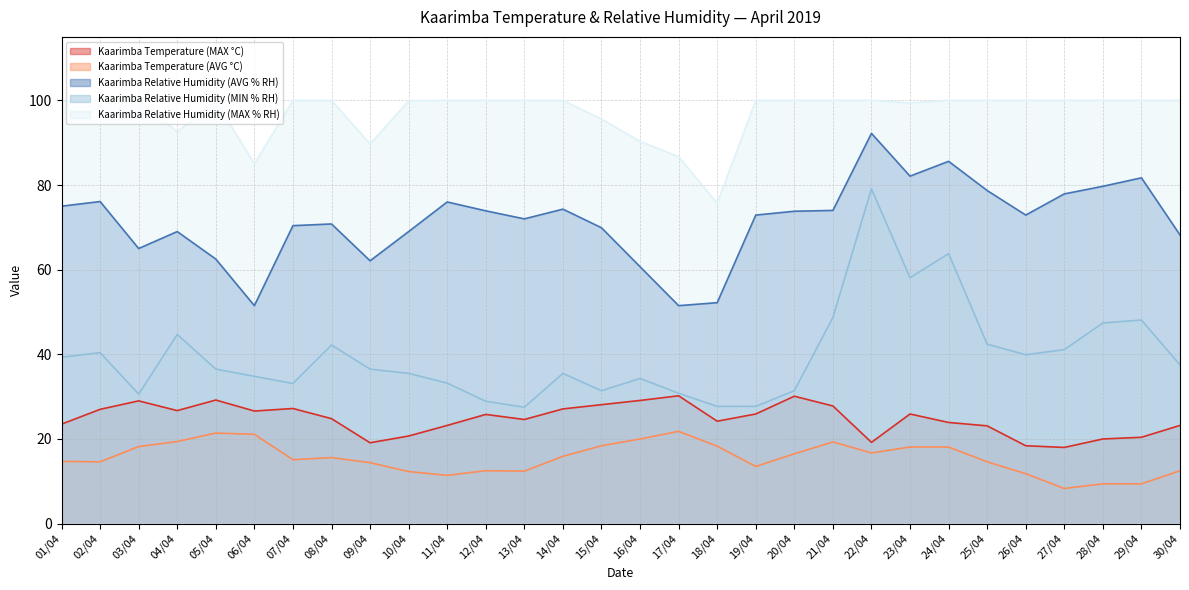

What are all the series names shown in the legend?

Kaarimba Temperature (MAX °C), Kaarimba Temperature (AVG °C), Kaarimba Relative Humidity (AVG % RH), Kaarimba Relative Humidity (MIN % RH), Kaarimba Relative Humidity (MAX % RH)